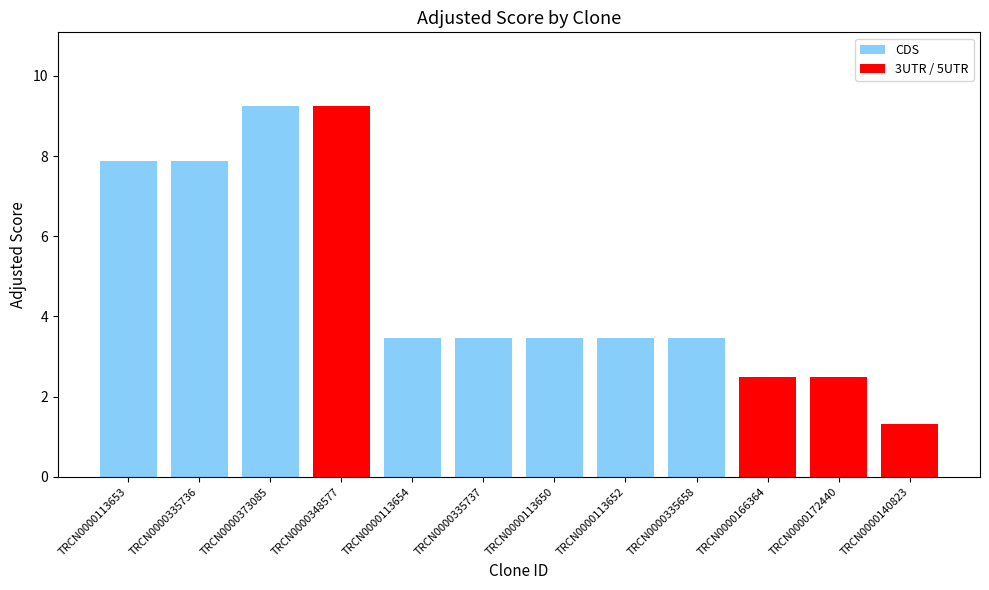

True or false: the data shows 16.0 at TRCN0000348577.

False